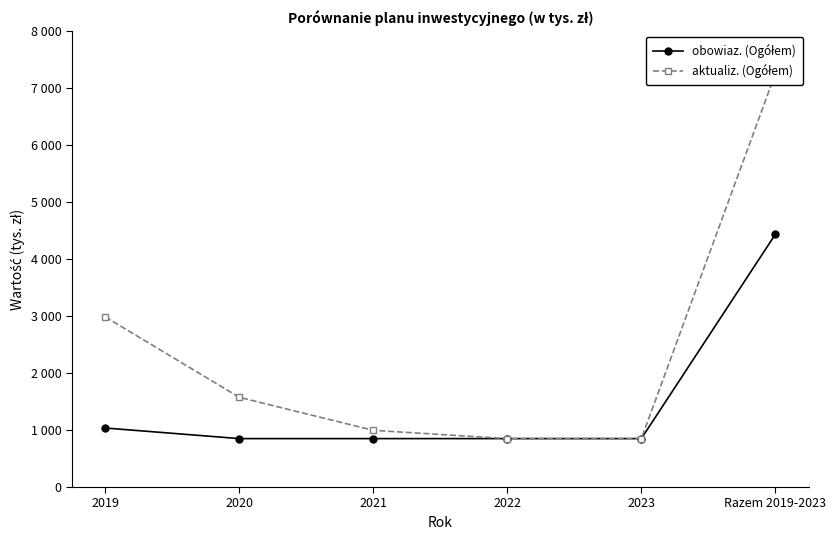

What position from the left is 2022?

4